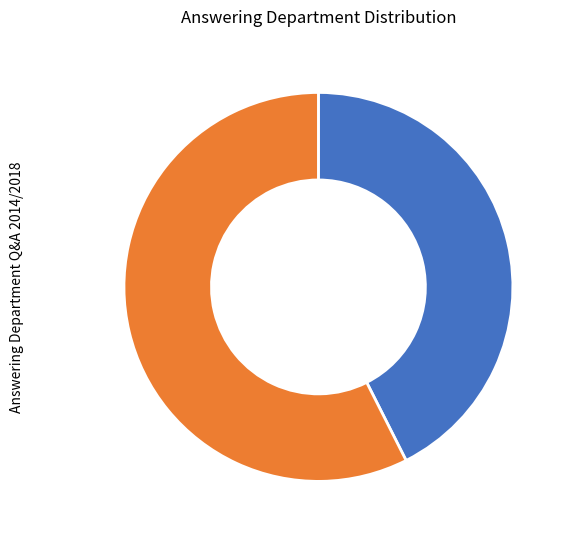

Is there a majority slice in this chart?

Yes